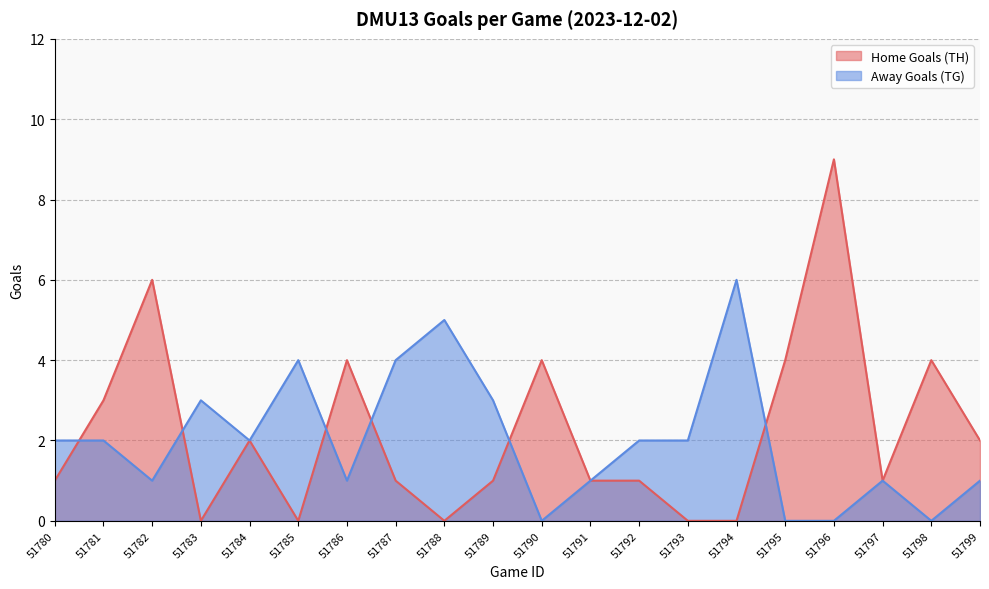

Count the number of data series in this chart.

2